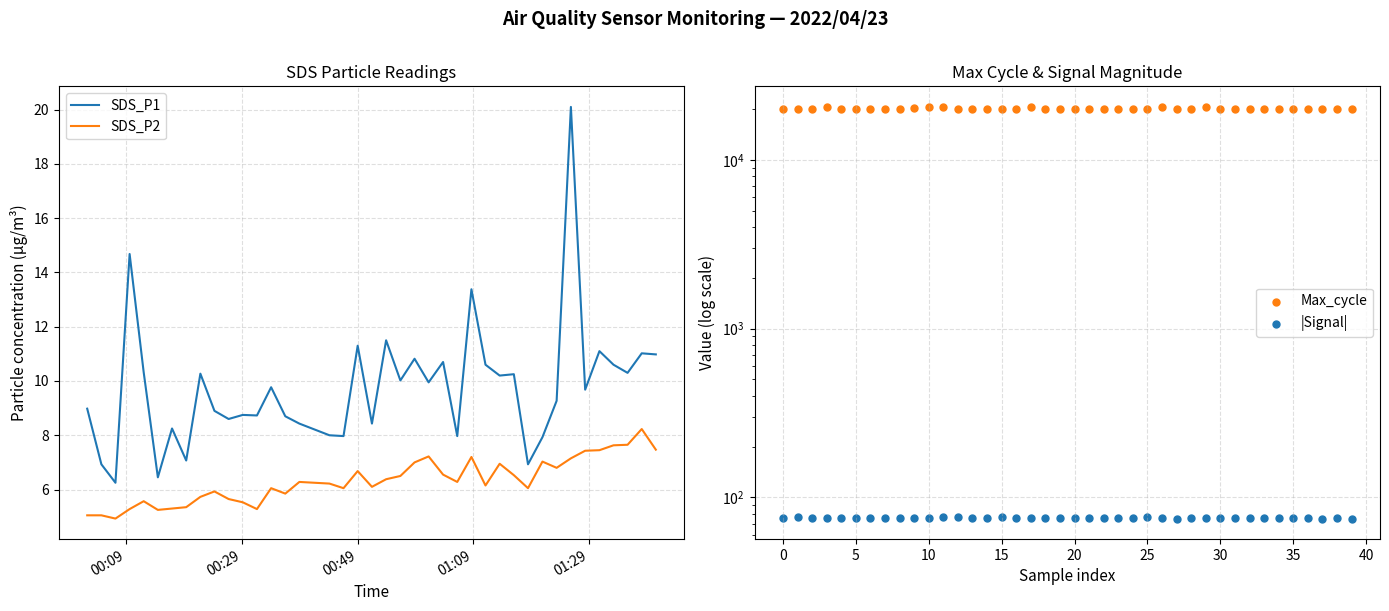

Which series has the widest spread of Y values?

Max_cycle